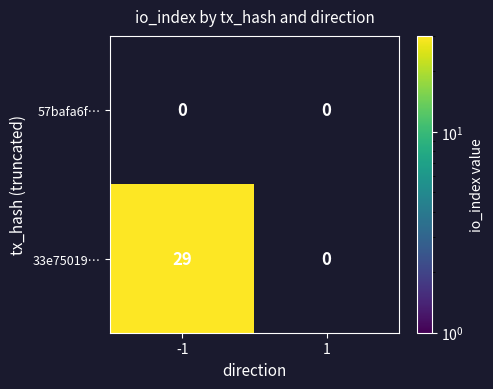

True or false: 33e75019… has a value of 29 at -1.

True